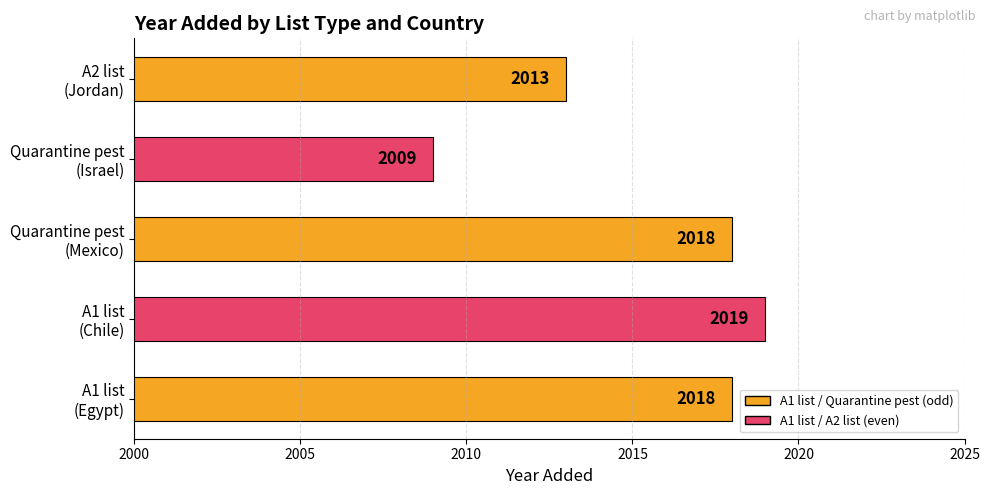

Count the number of categories in the chart.

5